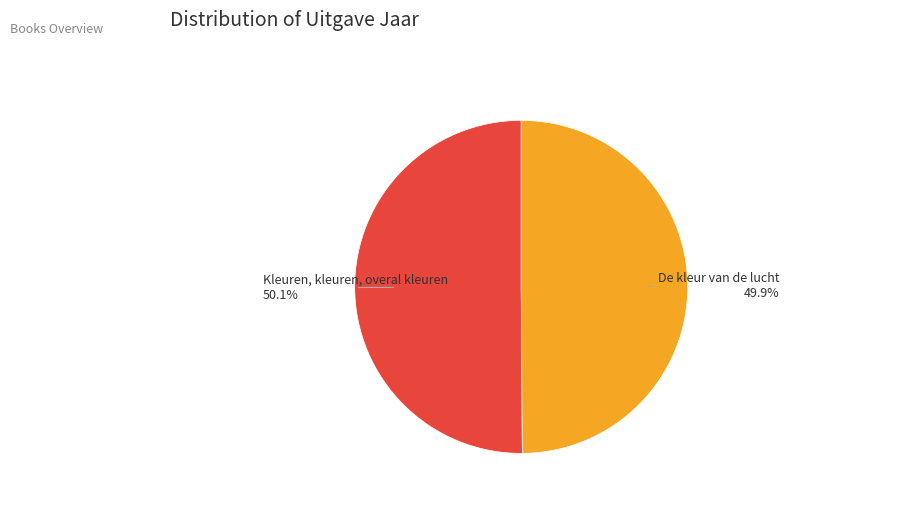

Does any single category account for the majority?

Yes